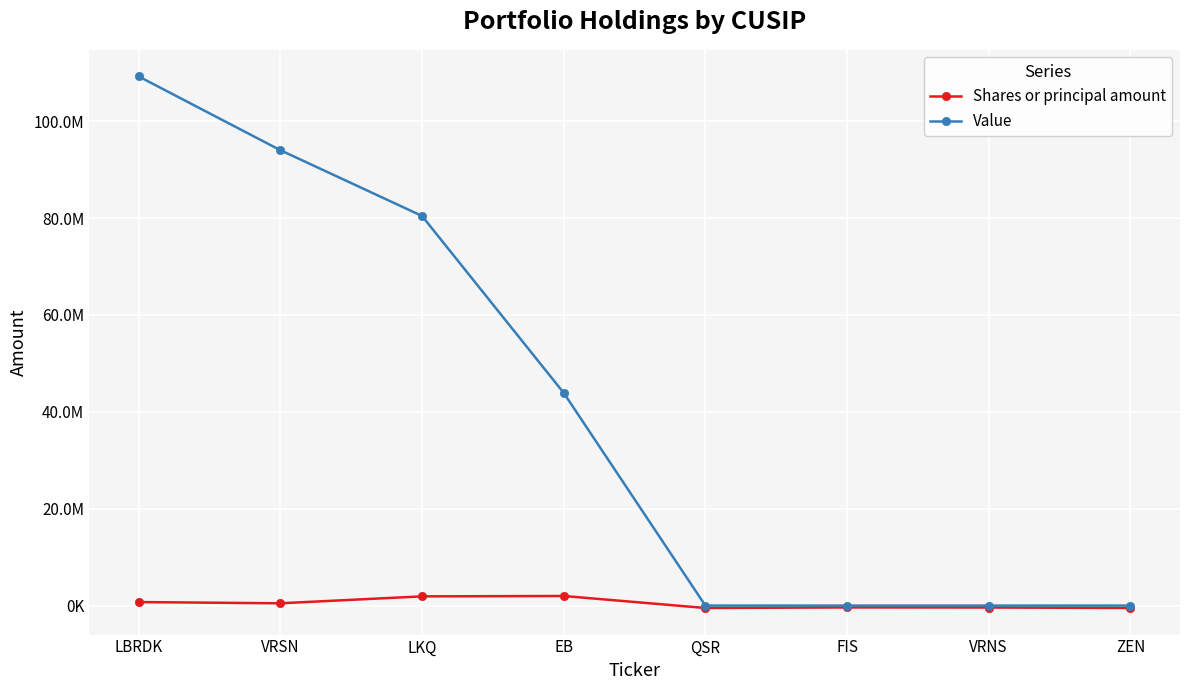

Does the chart have visible grid lines?

Yes